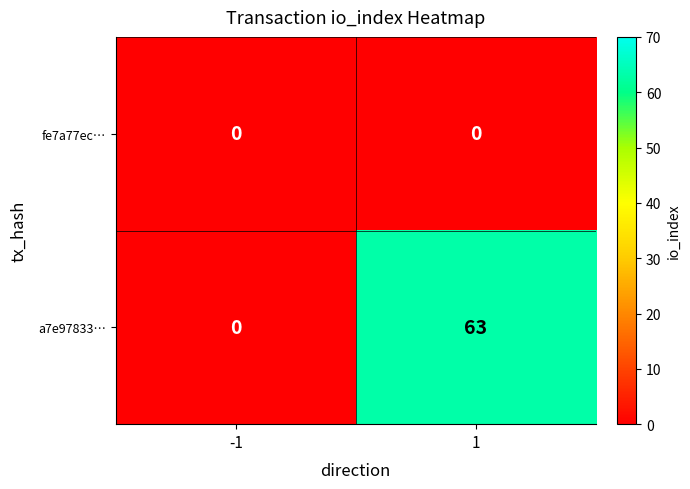

What is the maximum value shown in the chart?

63